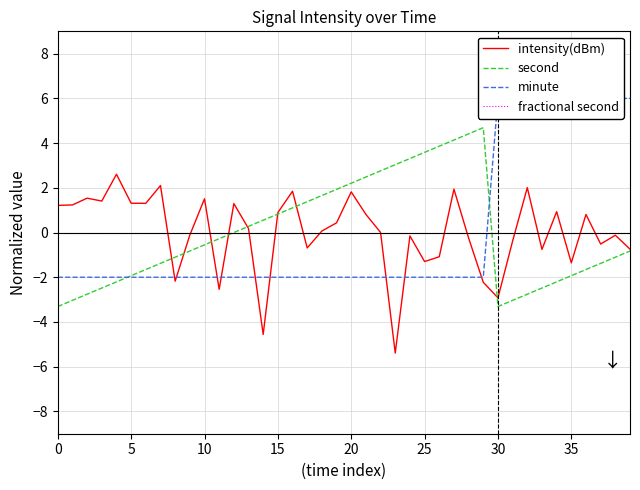

At which label is intensity(dBm) closest to -1?

26